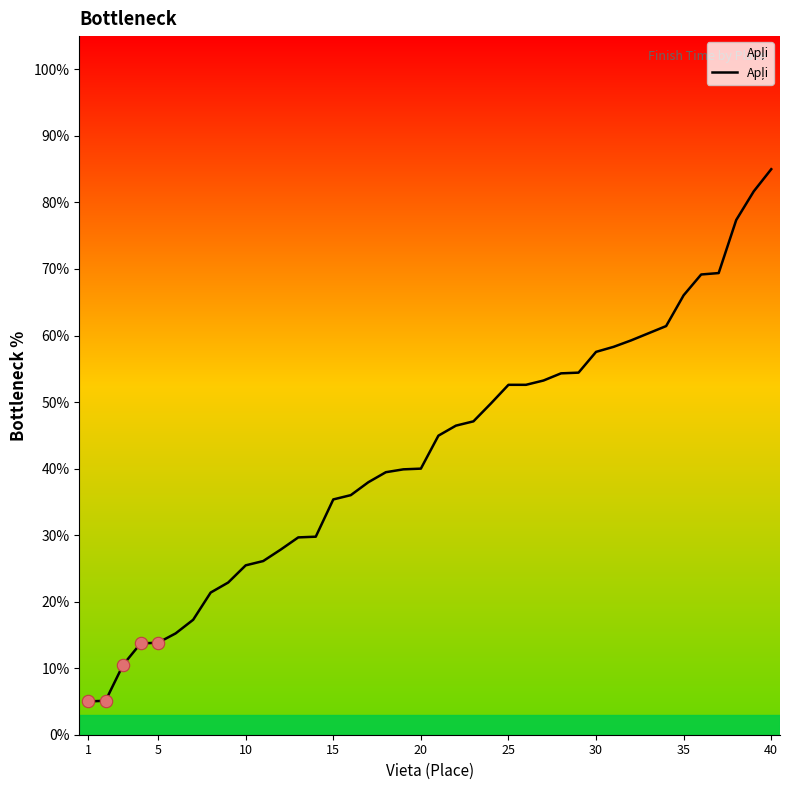

What is the maximum value shown in the chart?

85.0